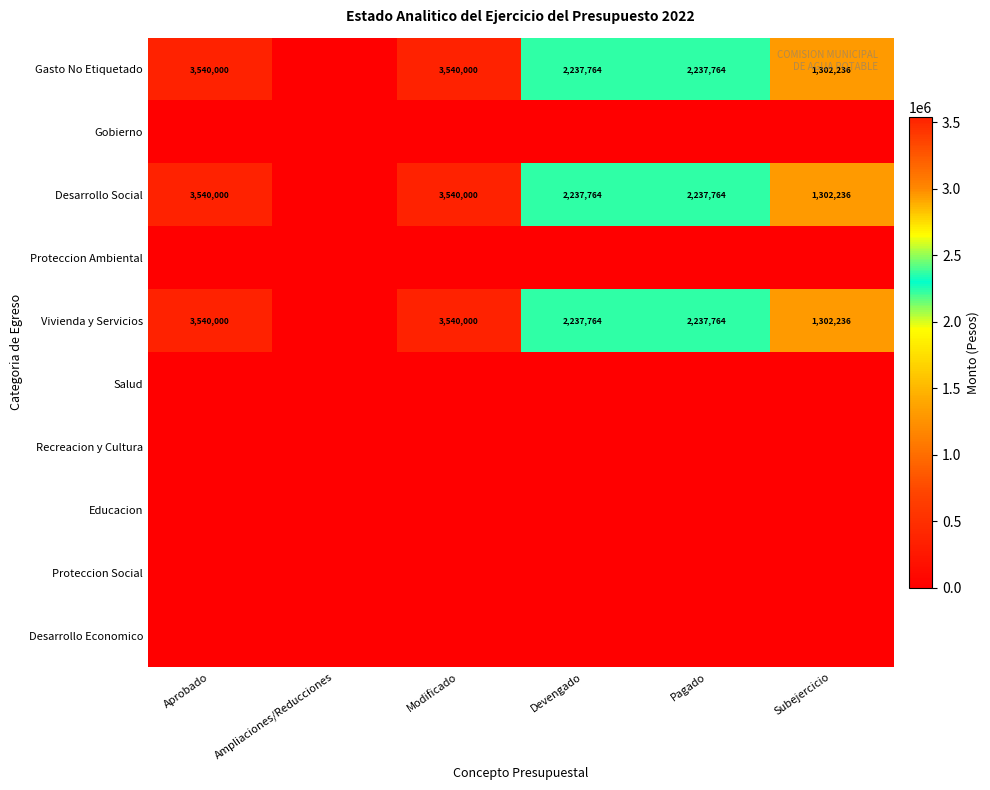

The Desarrollo Social series shows 2040906 at Subejercicio. True or false?

False